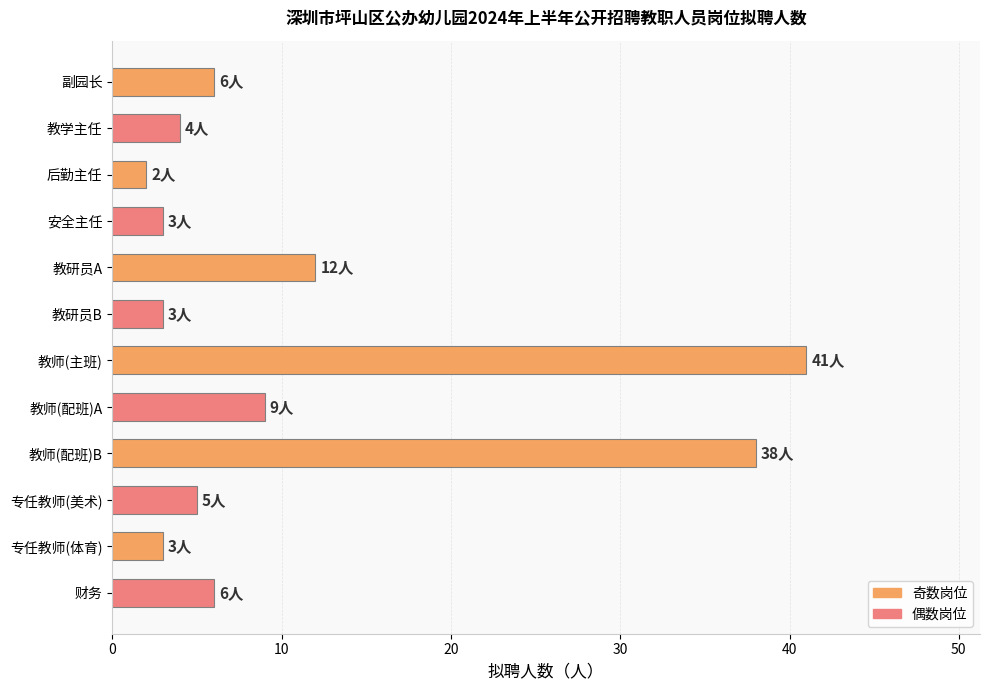

Is it true that the value at 教学主任 is 7?

False